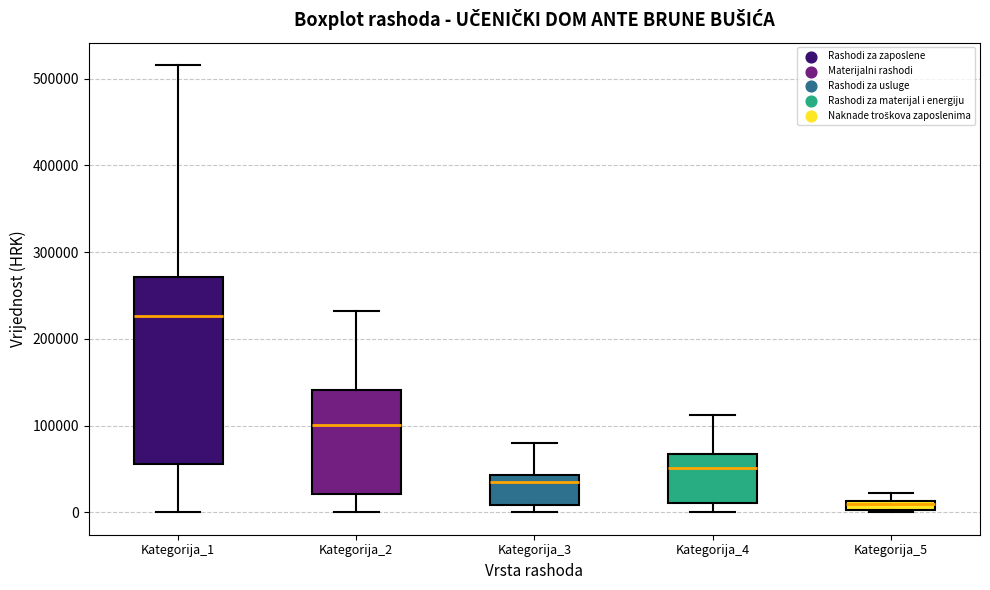

Where is the upper edge of the box for Kategorija_2 on the y-axis? The values are not printed on the chart, so give them approximately, as read against the axis.

140000